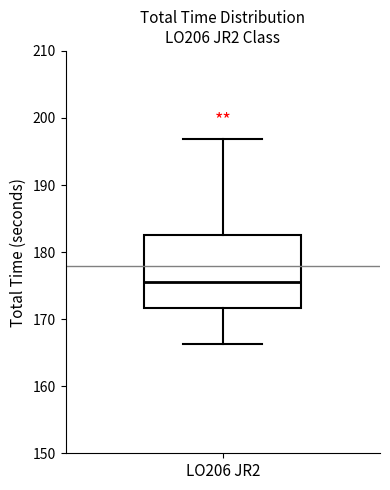

Transcribe this box plot: give where the median line is, the range the box spans, and where the two whiskers end, as read against the y-axis. The values are not printed on the chart, so give them approximately, as read against the axis.

median 175, box 172 to 182, whiskers 166 to 197